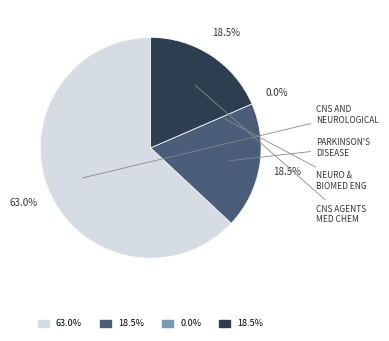

To the nearest percent, what portion does Central Nervous System Agents represent?

18%